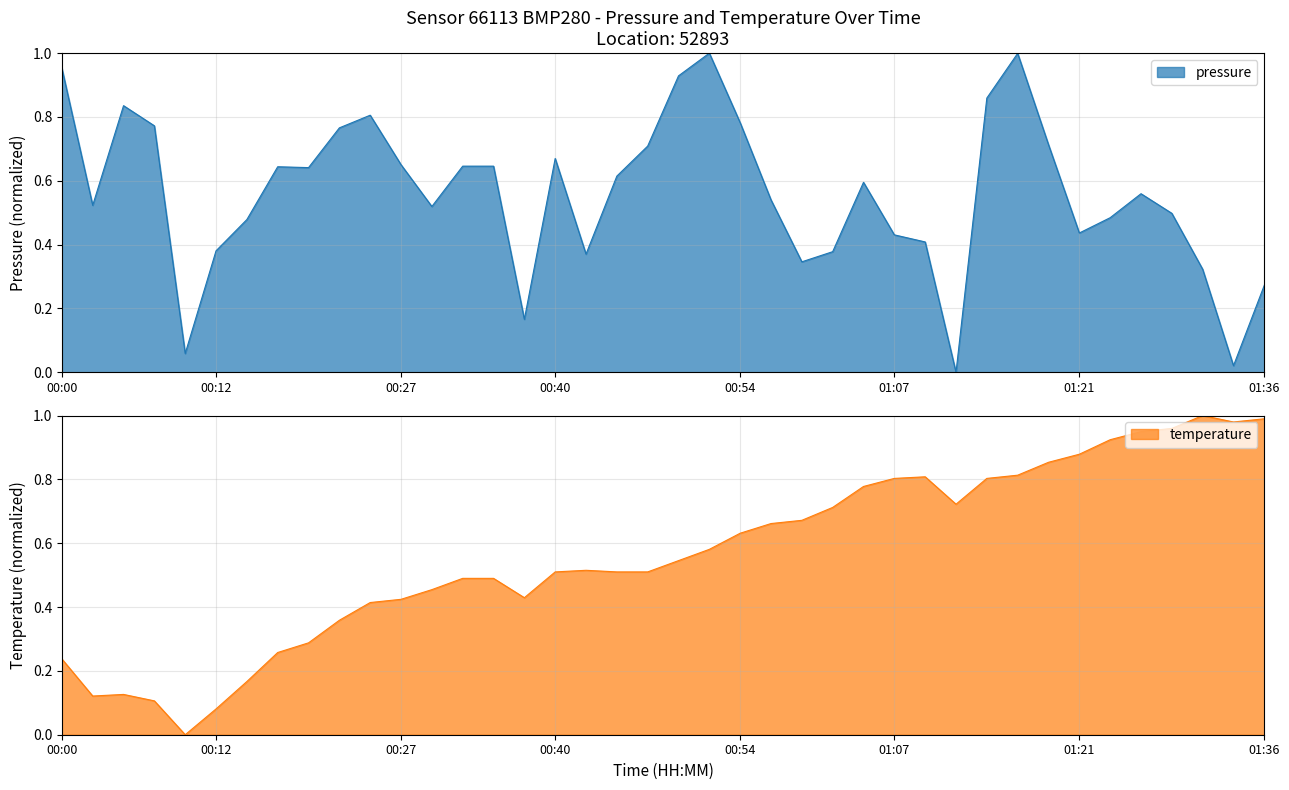

Where is the first local minimum for pressure?

00:02